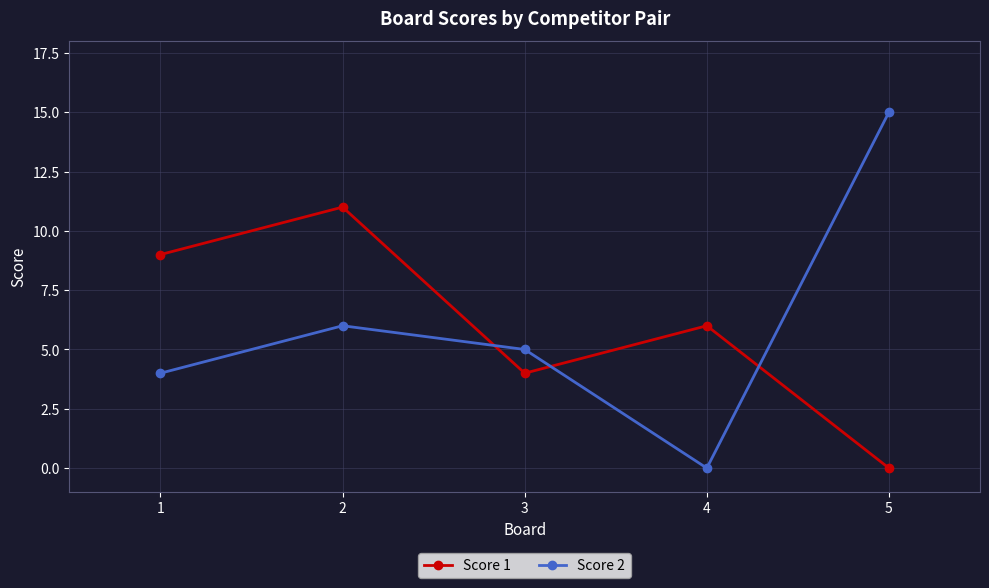

Rank the series by their maximum value, from lowest to highest.

Score 1, Score 2